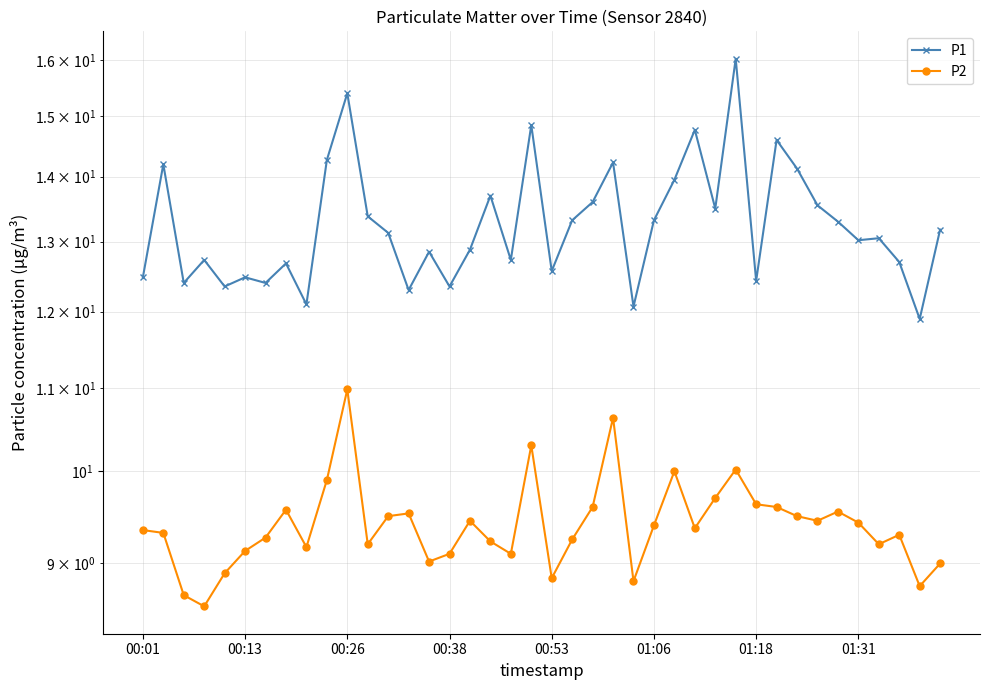

The P2 series shows 16.5 at 27. True or false?

False